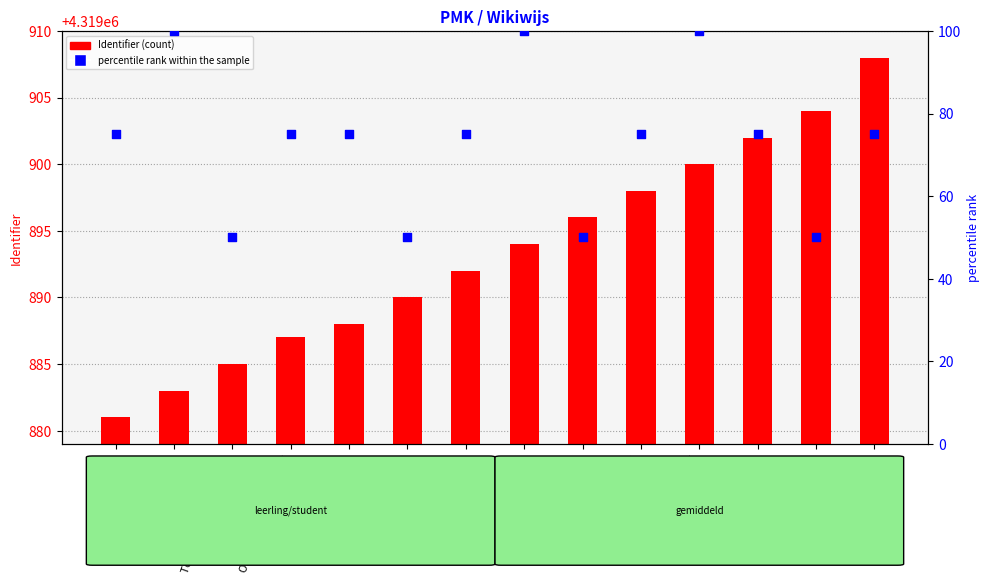

What is the total value across all series at Week 2?

4319940